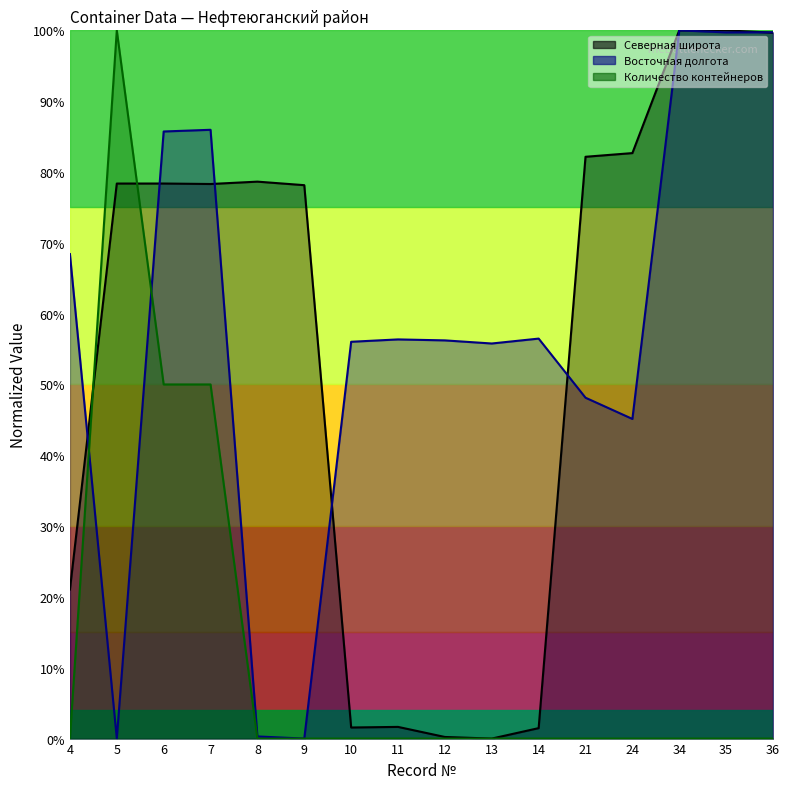

How many lines are shown in the chart?

3